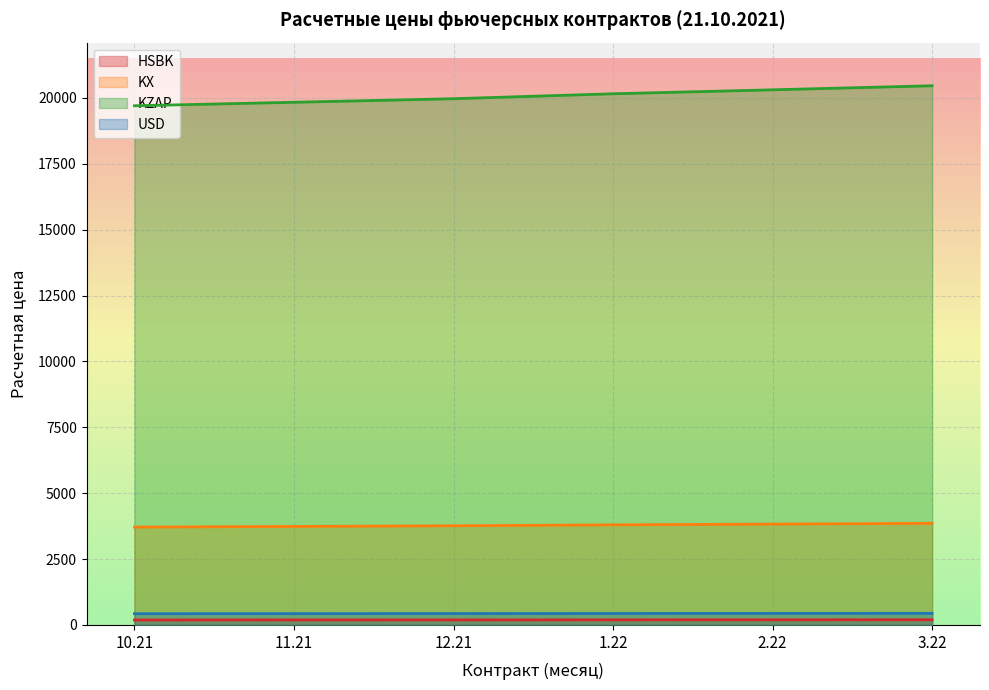

What is the label of the 2nd point from the right?

2.22